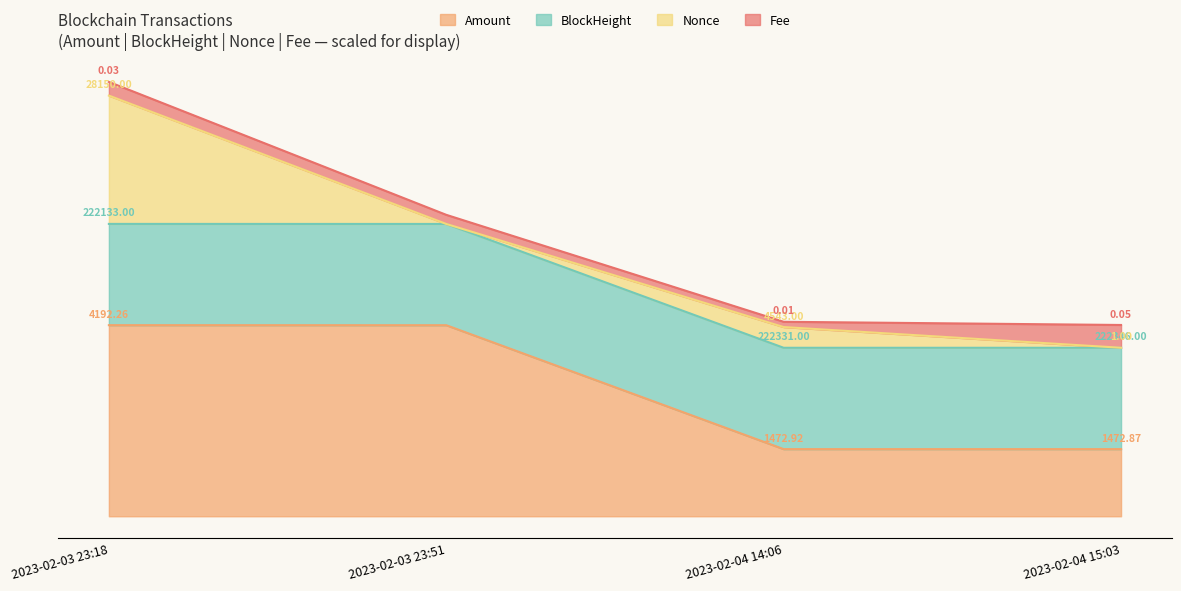

At which category is the sum across all series the highest?

2023-02-03 23:18